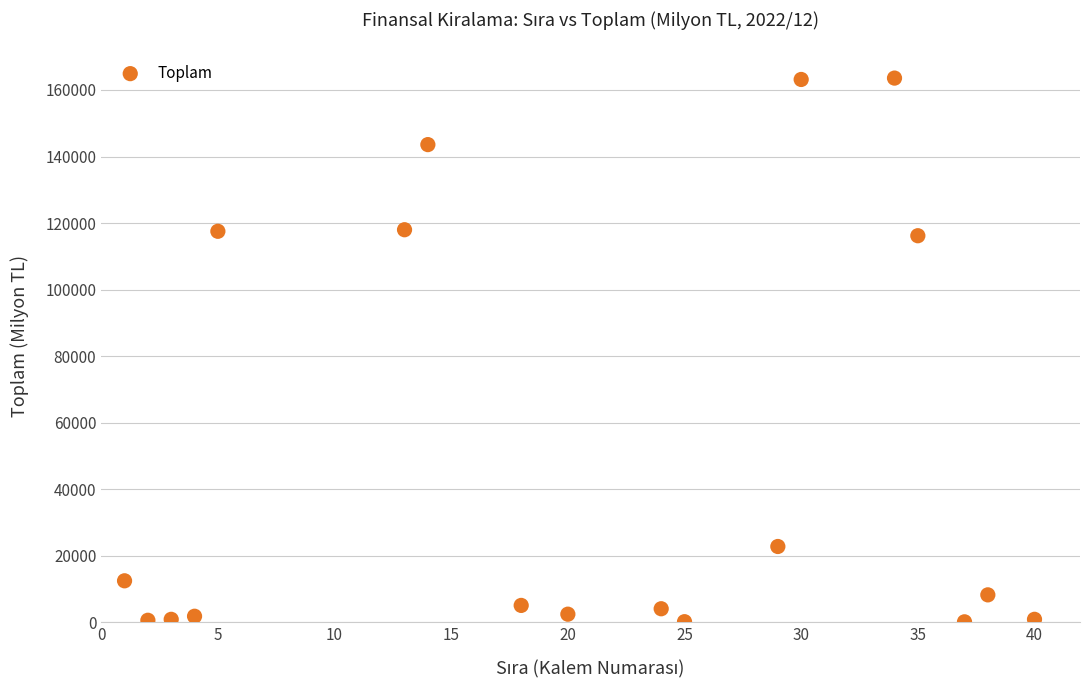

What is the range of Y values (max minus min)?

163511